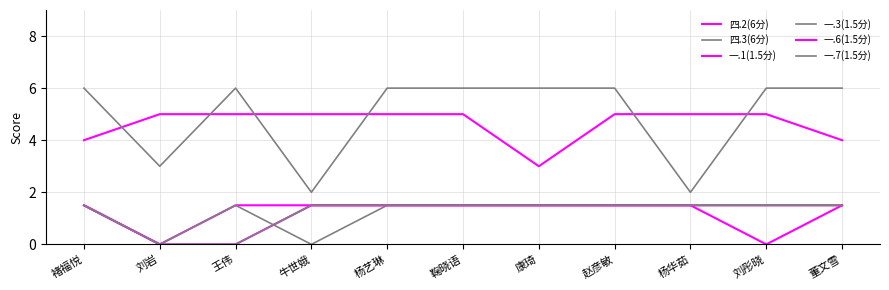

At 刘彤晓, list the series in order from largest to smallest.

四.3(6分), 四.2(6分), 一.1(1.5分), 一.3(1.5分), 一.7(1.5分), 一.6(1.5分)